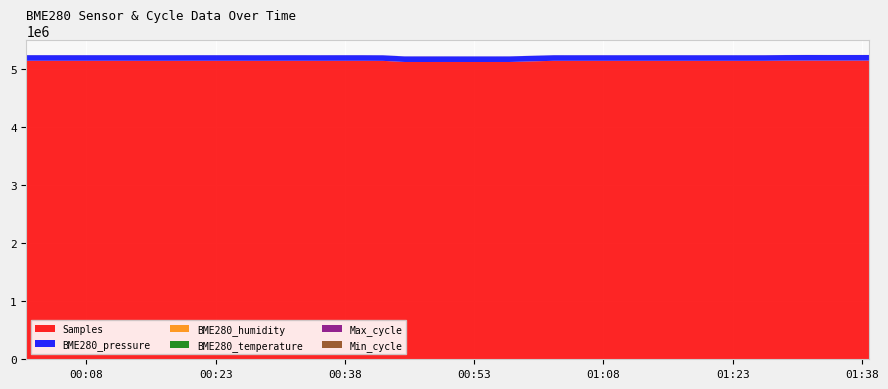

Reading left to right, what are all the values shown in this chart?

Samples: 5134696.0	5134459.0	5134308.0	5134281.0	5134441.0	5134087.0	5133732.0	5133859.0	5134385.0	5134133.0	5134071.0	5133771.0	5134069.0	5134227.0	5133882.0	5134069.0	5134091.0	5132701.0	5113509.0	5113145.0	5113604.0	5113245.0	5113329.0	5113520.0	5133852.0	5133730.0	5133673.0	5133639.0	5133701.0	5133778.0	5133858.0	5133491.0	5133695.0	5133406.0	5133572.0	5136776.0	5137572.0	5137180.0	5137321.0	5137363.0
BME280_pressure: 95910.6	95907.2	95904.7	95905.6	95913.5	95924.0	95915.8	95914.9	95918.0	95906.8	95911.1	95916.6	95917.1	95913.9	95911.9	95916.6	95918.1	95910.9	95908.2	95912.6	95917.0	95905.6	95916.9	95924.3	95924.3	95921.8	95923.2	95928.7	95933.5	95931.4	95932.2	95930.5	95931.0	95934.0	95926.3	95927.8	95925.9	95926.1	95927.7	95927.2
BME280_humidity: 54.7	55.8	56.6	57.3	59.1	59.6	59.5	59.7	59.2	59.7	60.9	60.7	60.8	60.9	61.1	61.2	61.3	60.7	61.7	61.4	61.0	61.1	61.9	60.8	60.0	60.0	60.1	60.3	60.9	60.1	60.2	60.5	60.9	60.8	61.5	61.9	62.5	62.2	63.0	62.5
BME280_temperature: 18.1	18.0	17.8	17.7	17.4	17.1	17.0	17.0	17.1	17.0	17.0	16.9	16.8	16.8	16.8	16.8	16.8	16.8	16.8	16.8	16.9	16.7	16.3	16.4	16.6	16.6	16.6	16.4	16.3	16.1	16.2	16.2	16.3	16.2	16.1	16.1	16.0	15.9	15.7	15.7
Max_cycle: 965.0	1040.0	1909.0	984.0	977.0	1021.0	1032.0	1045.0	962.0	1056.0	1910.0	1174.0	1005.0	1020.0	1215.0	1031.0	1075.0	1153.0	1079.0	1949.0	1037.0	1033.0	979.0	949.0	1040.0	956.0	1984.0	965.0	1012.0	952.0	999.0	1027.0	1044.0	1028.0	1910.0	1044.0	1014.0	1068.0	976.0	1045.0
Min_cycle: 27.0	27.0	27.0	27.0	27.0	27.0	27.0	27.0	27.0	27.0	27.0	27.0	28.0	28.0	28.0	28.0	28.0	28.0	28.0	28.0	28.0	28.0	28.0	28.0	28.0	28.0	28.0	28.0	28.0	28.0	28.0	28.0	28.0	28.0	27.0	27.0	27.0	27.0	27.0	27.0